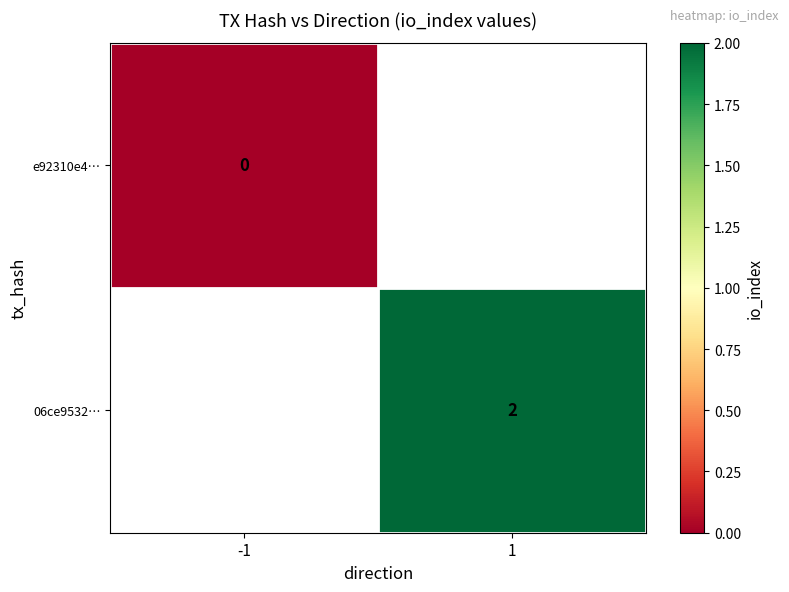

True or false: 06ce9532… has a value of 3 at 1.

False